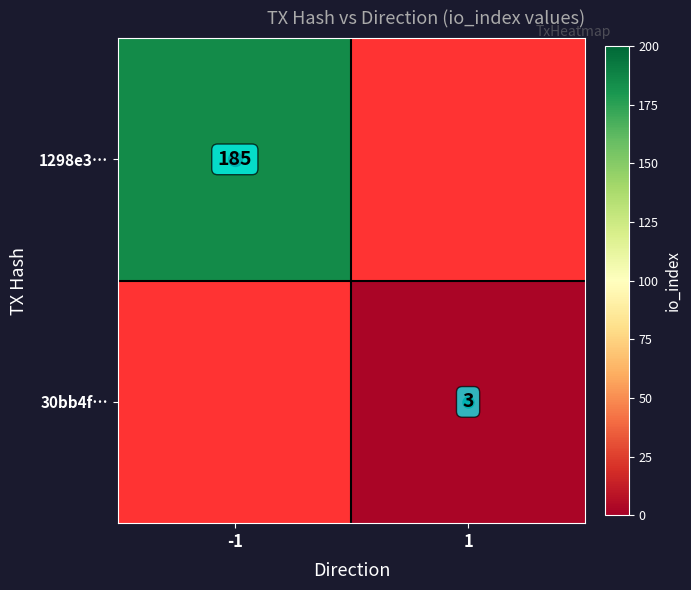

What is the smallest value displayed?

3.0